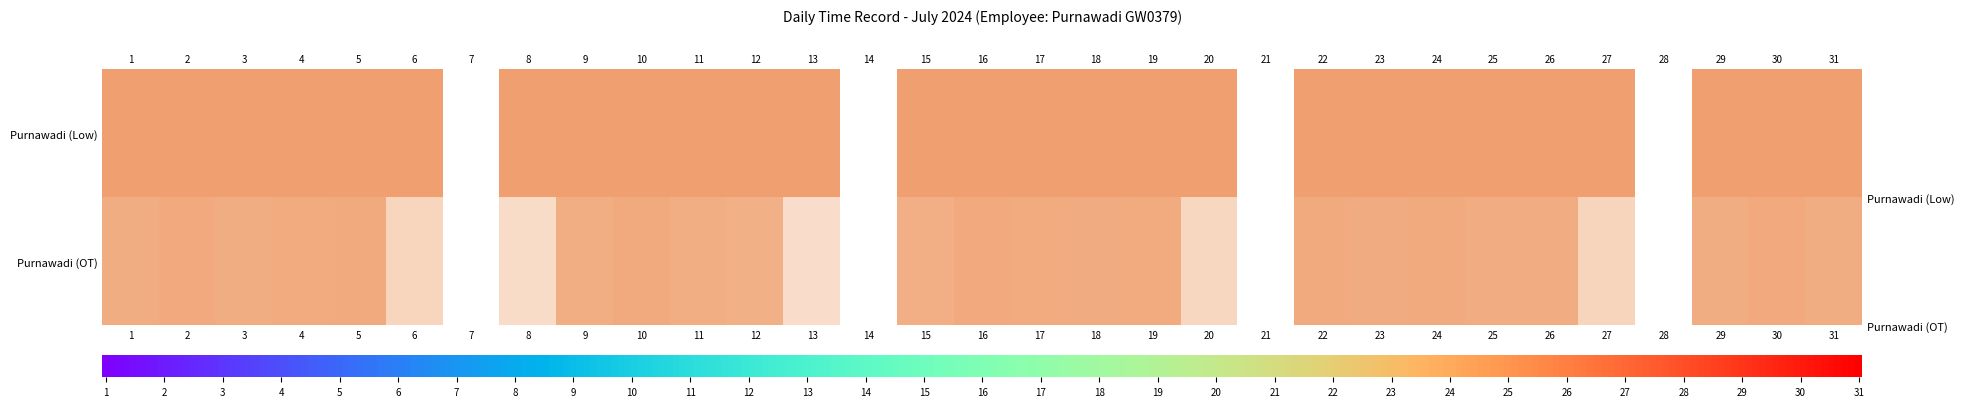

The value at 26 is 2. True or false?

False